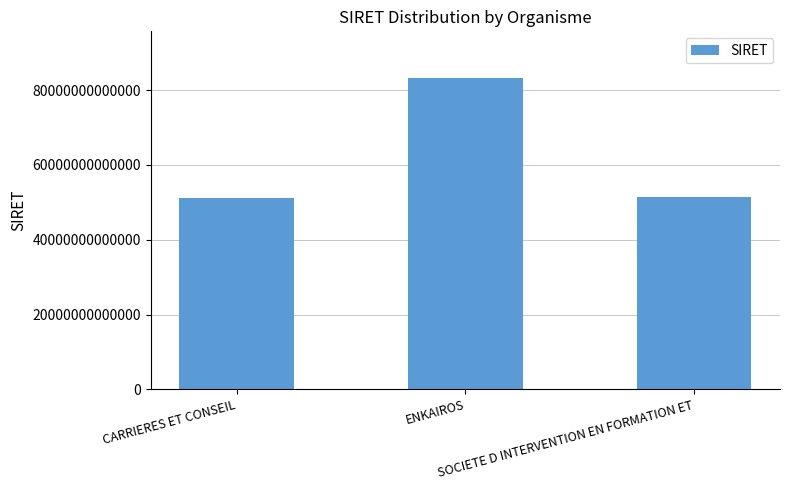

Are the bars grouped side by side (vs. stacked)?

No